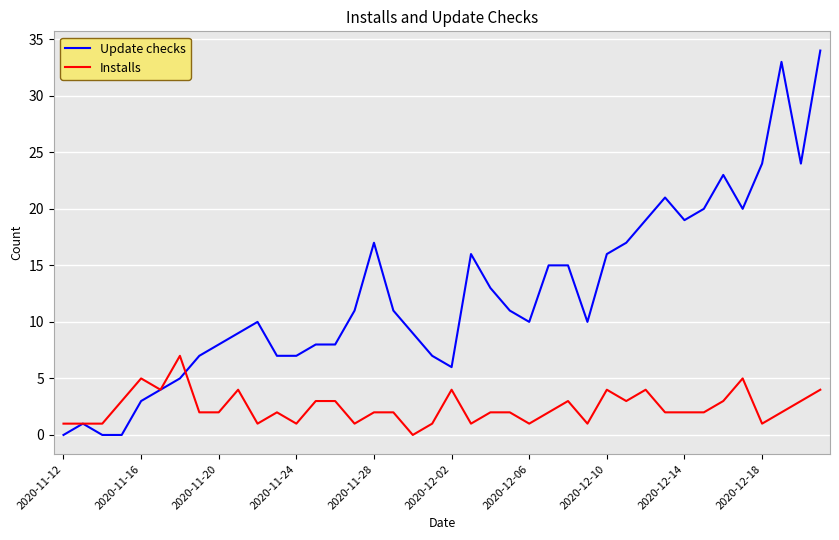

Which series has the largest range (max minus min)?

Update checks